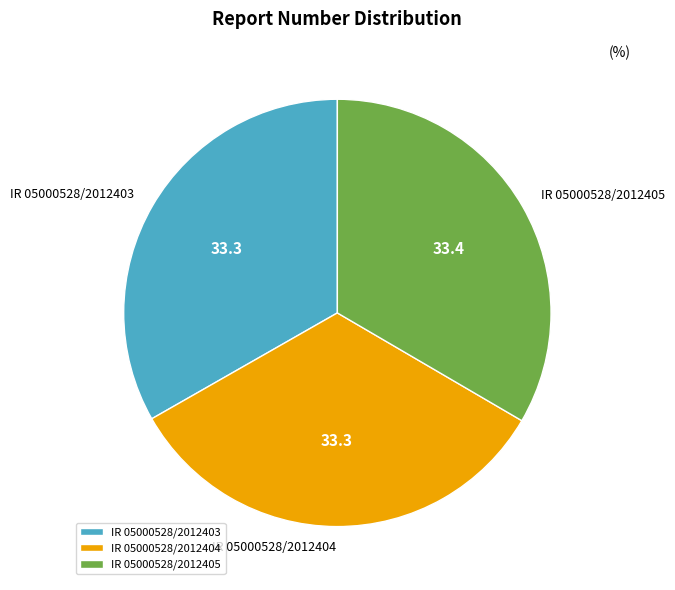

Is the sum of IR 05000528/2012403 and IR 05000528/2012404 greater than half?

Yes